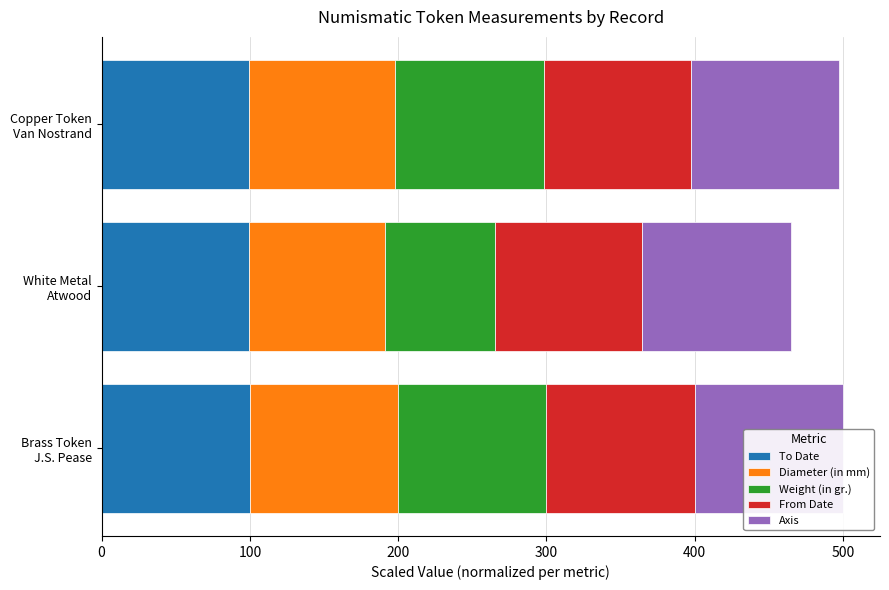

Reading left to right, transcribe all the data shown in this chart.

To Date: 100.0	99.6	99.5
Diameter (in mm): 100.0	91.3	98.6
Weight (in gr.): 99.9	74.3	100.0
From Date: 100.0	99.5	99.5
Axis: 0.8	0.8	0.8